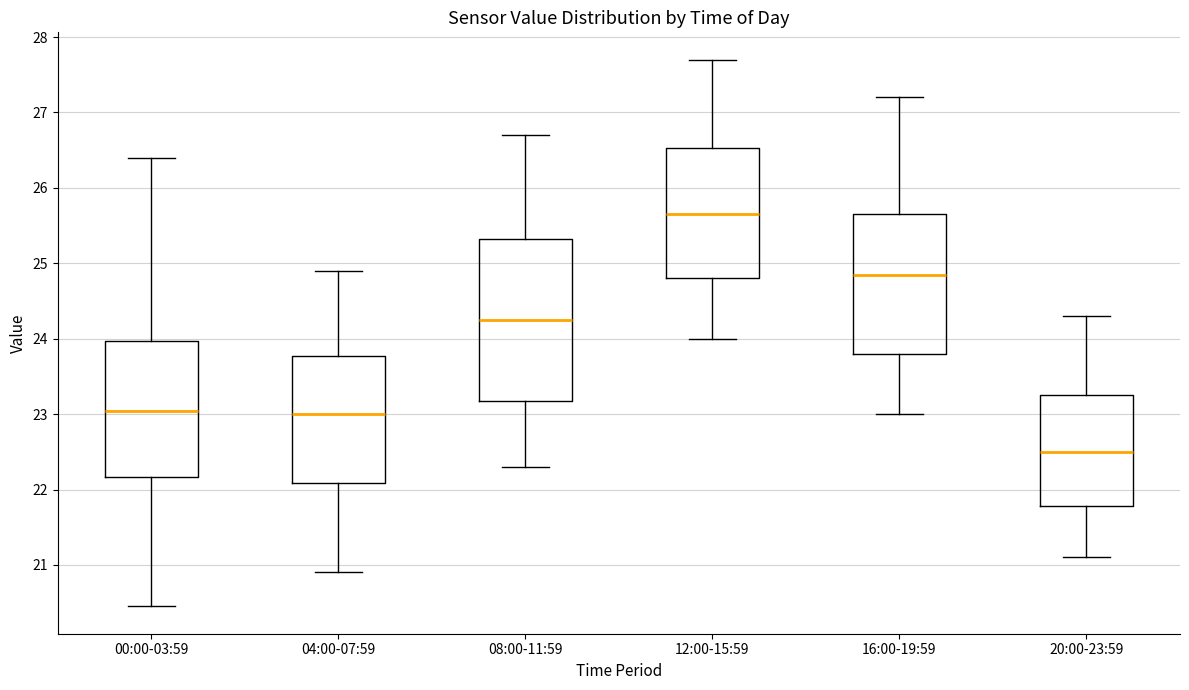

Which box's median line is the highest?

12:00-15:59